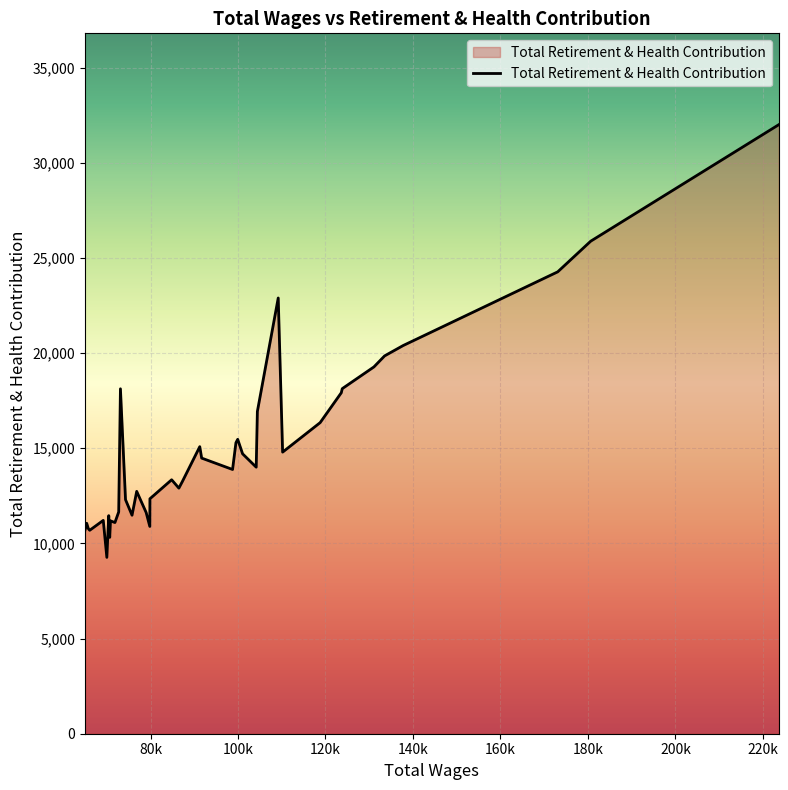

What is the smallest value displayed?

9264